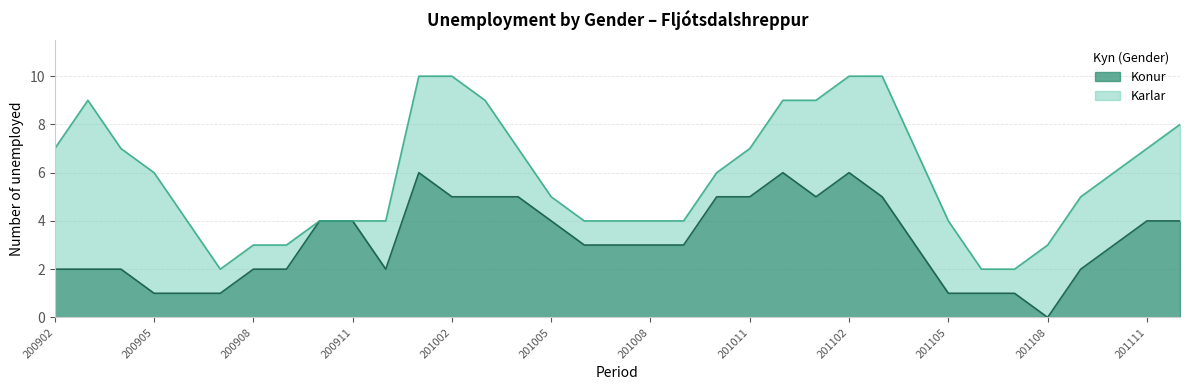

How many interior local peaks (higher than both neighbors) does the data have?

3